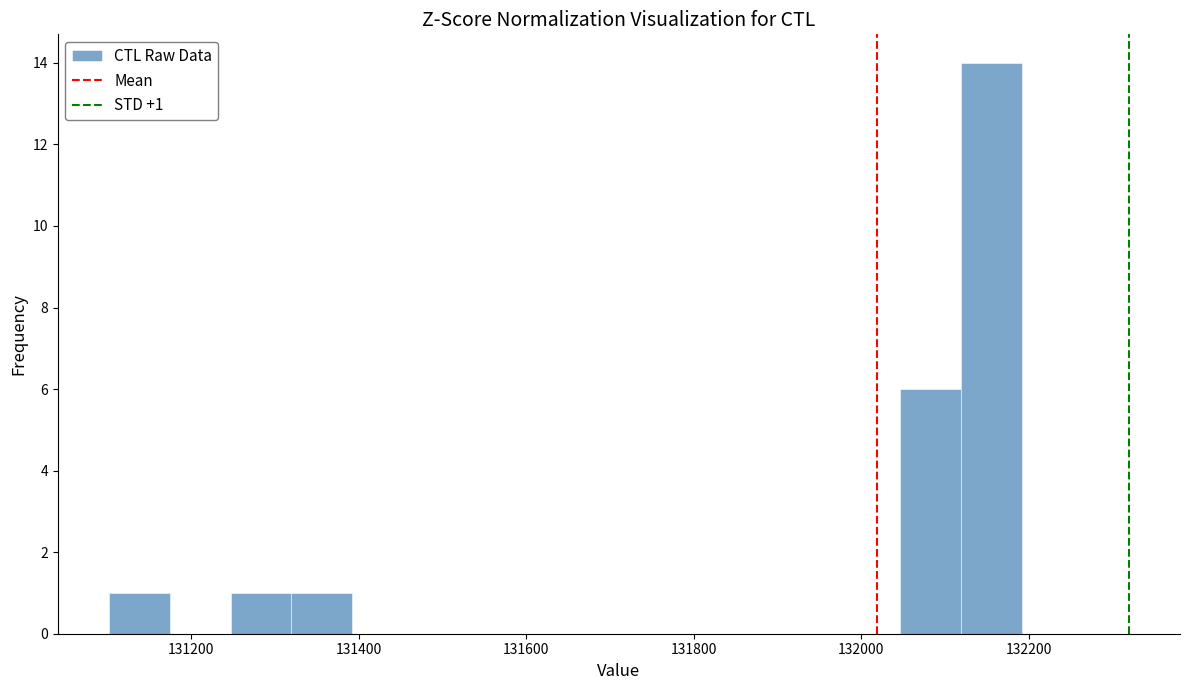

Read against the x-axis, roughly where is the centre of the tallest bar?

132160